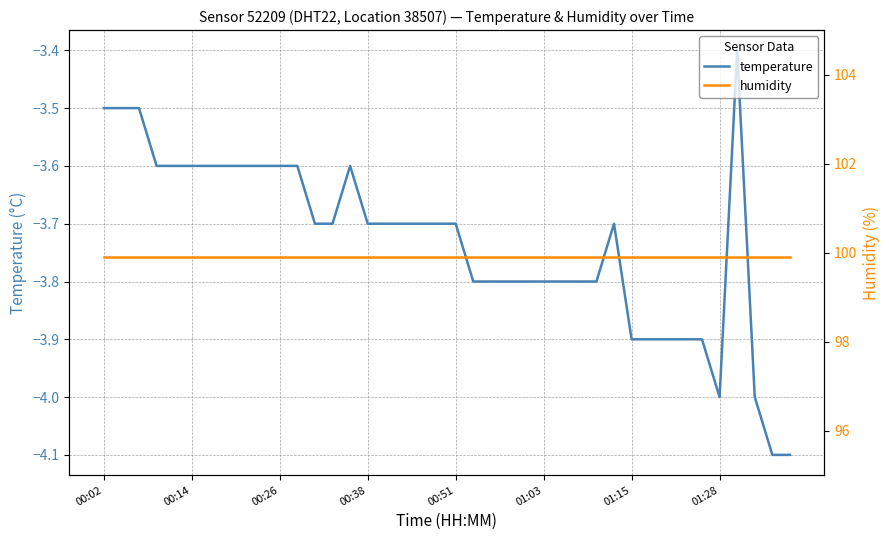

What is the highest value of the temperature series?

-3.4